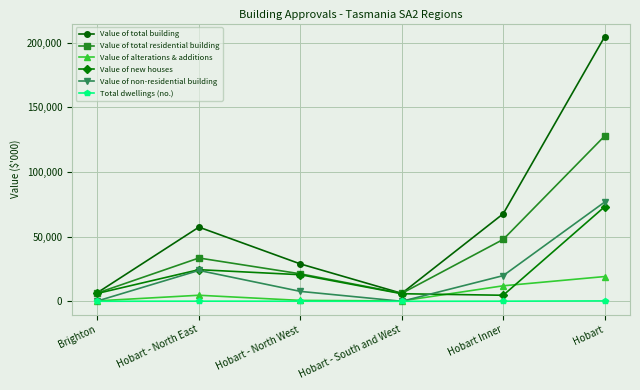

At which category is the sum across all series the highest?

Hobart